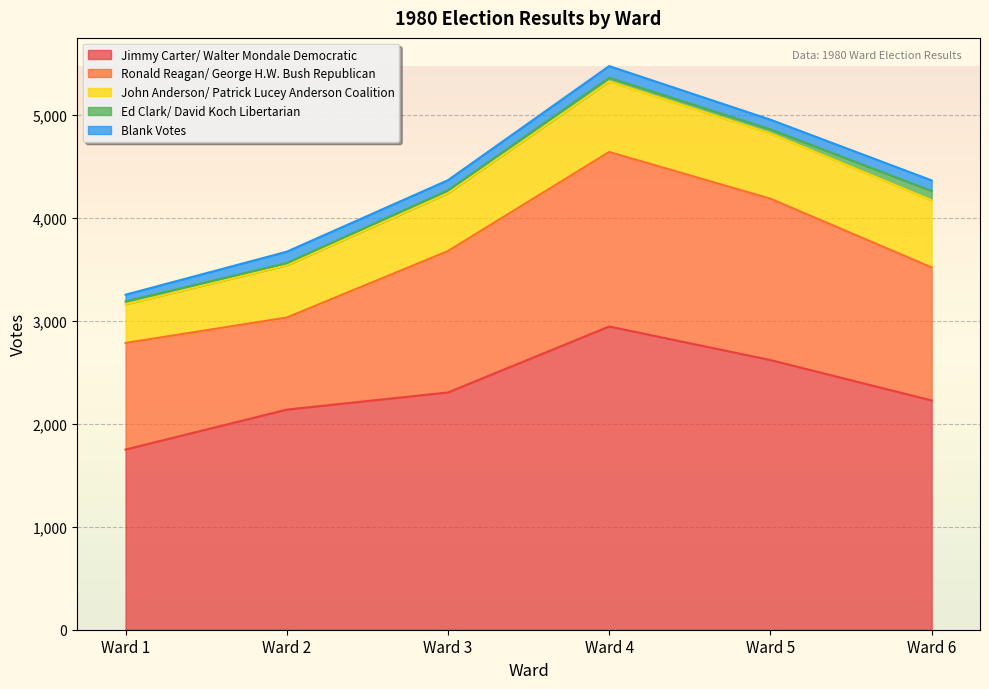

True or false: John Anderson/ Patrick Lucey Anderson Coalition and Blank Votes intersect in this chart.

False